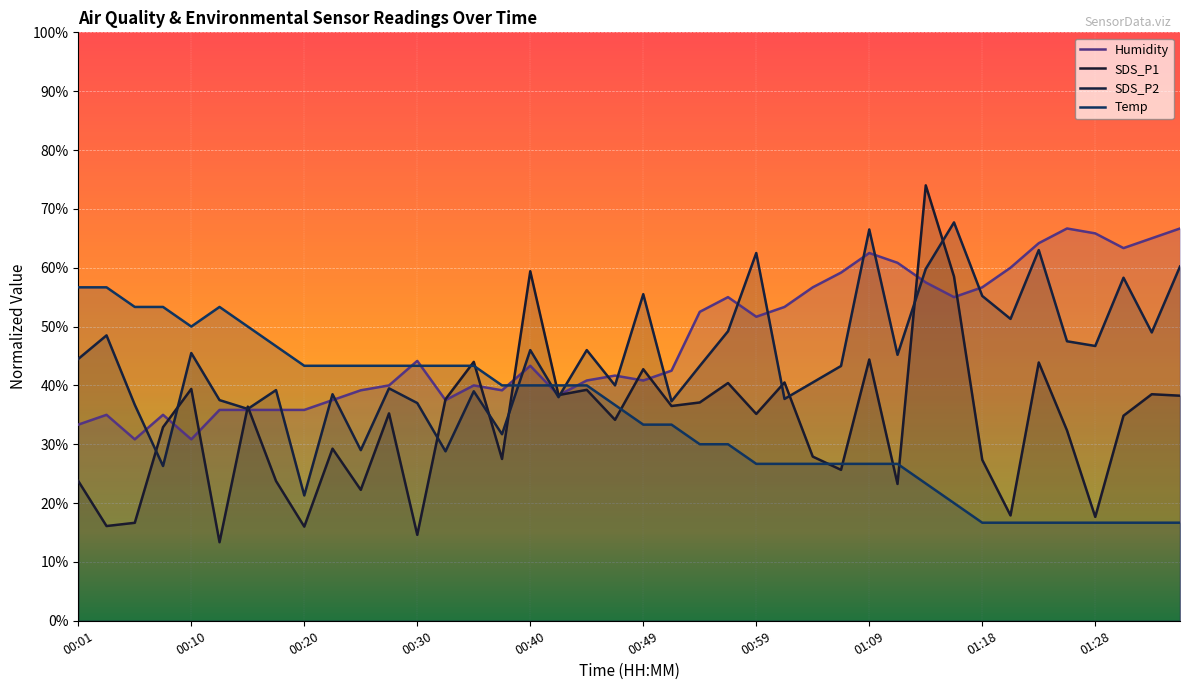

At which label does Temp reach its minimum?

01:18